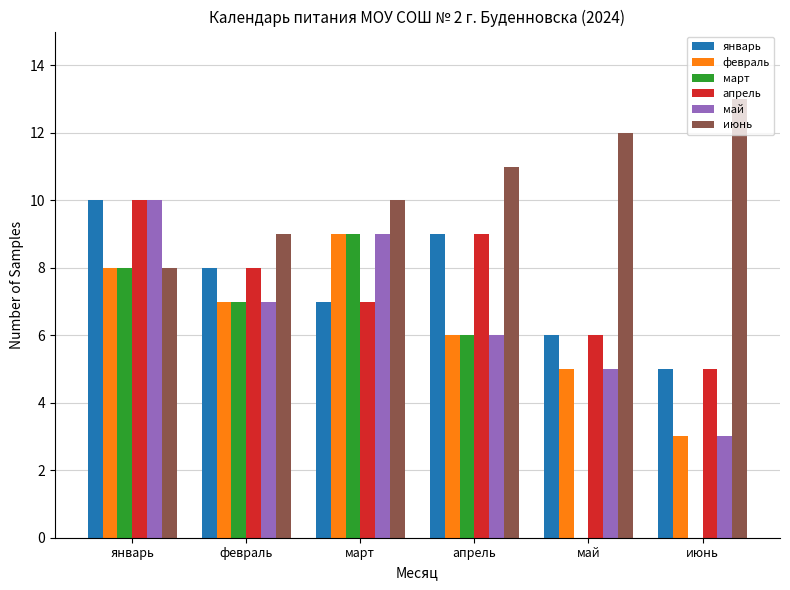

How many groups of bars are there?

6